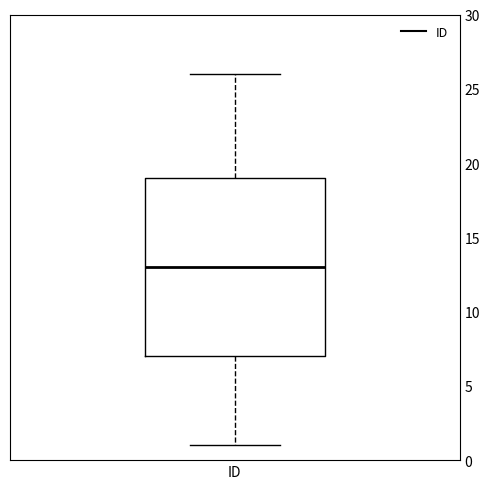

Read this box plot against the y-axis: the position of the median line, the range covered by the box, and the ends of both whiskers. The values are not printed on the chart, so give them approximately, as read against the axis.

median 13, box 7 to 19, whiskers 1 to 26